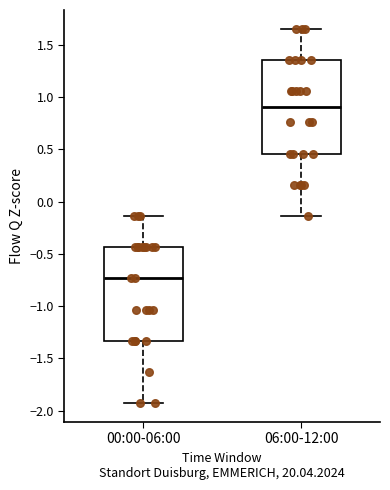

Where is the upper edge of the box for 06:00-12:00 on the y-axis? The values are not printed on the chart, so give them approximately, as read against the axis.

1.35